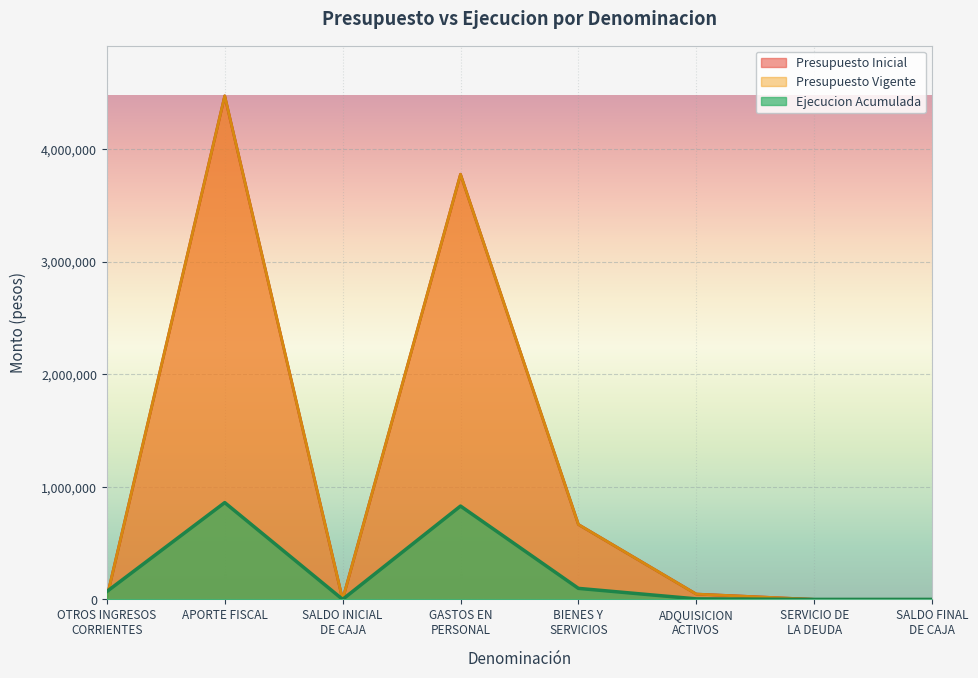

Which category has the lowest value in the Ejecucion Acumulada series?

SALDO INICIAL
DE CAJA